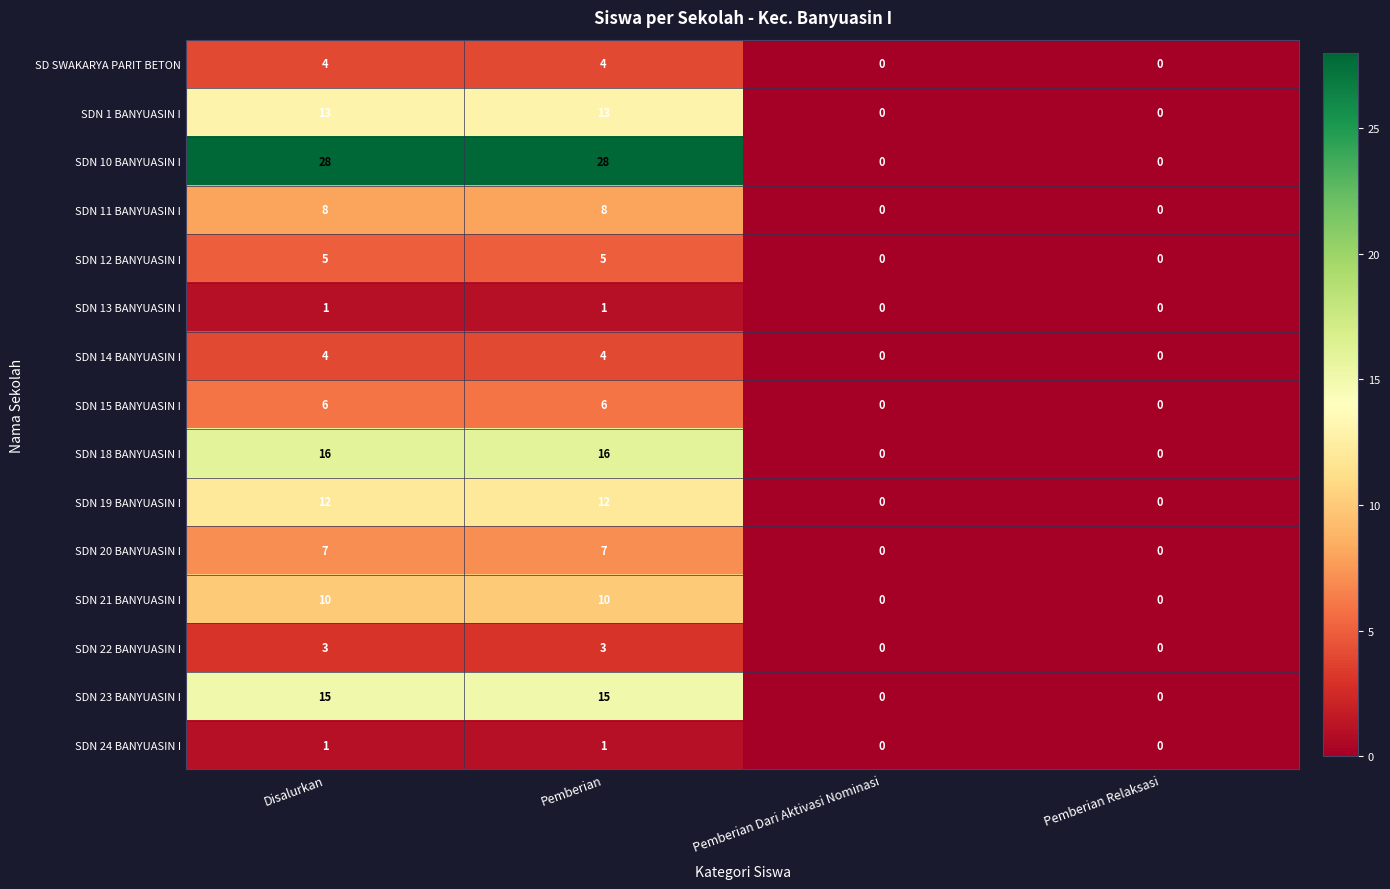

Which series has the widest spread of values?

SDN 10 BANYUASIN I